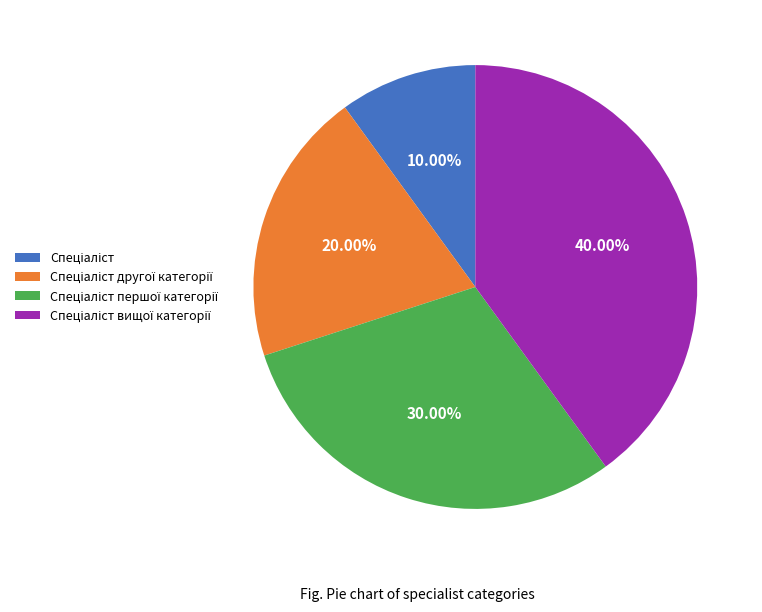

Does any single category account for the majority?

No